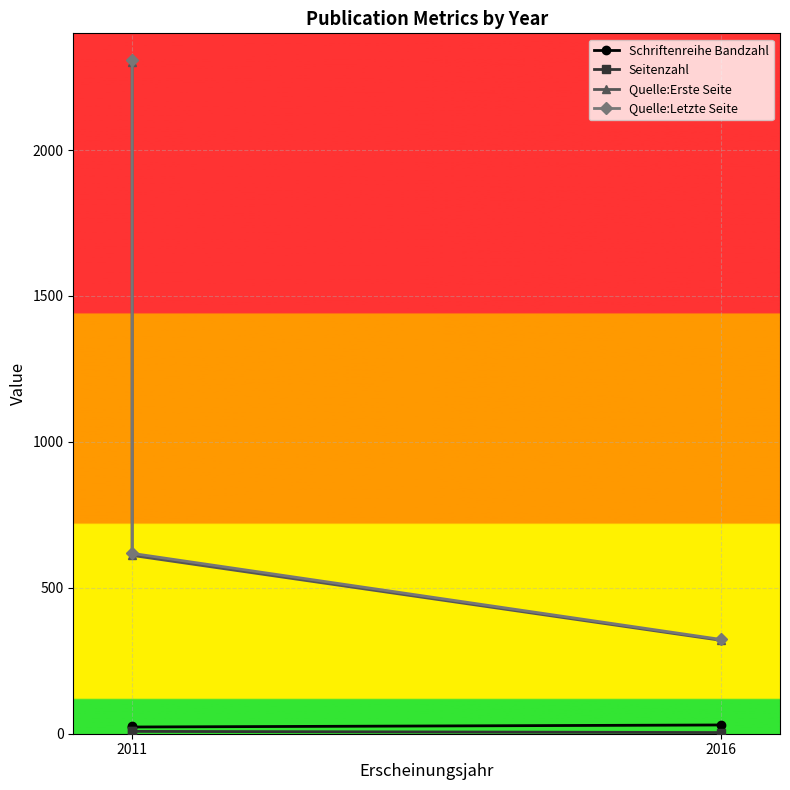

At which label is Schriftenreihe Bandzahl closest to 26?

2011